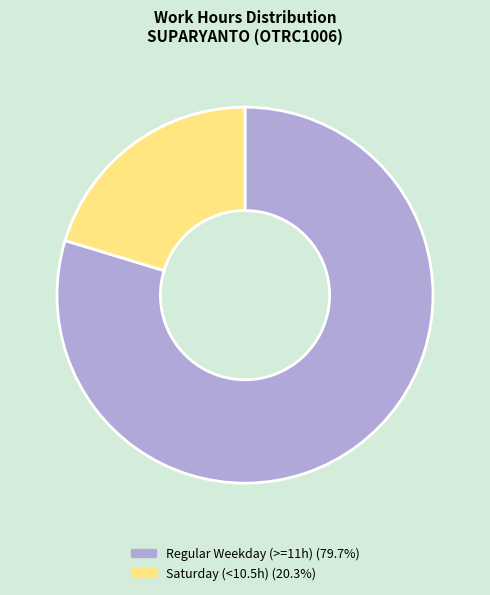

Is there any slice that represents more than half of the pie?

Yes